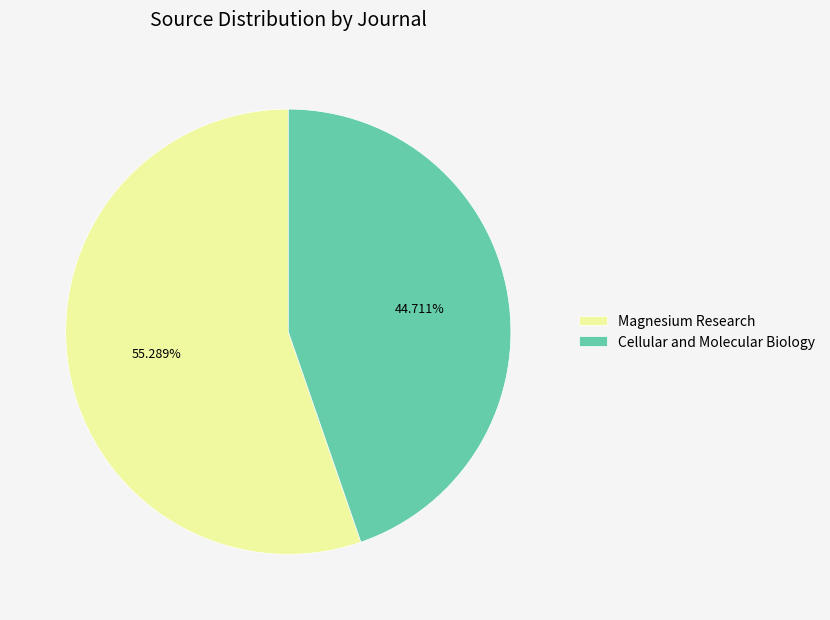

Which category accounts for the majority?

Magnesium Research